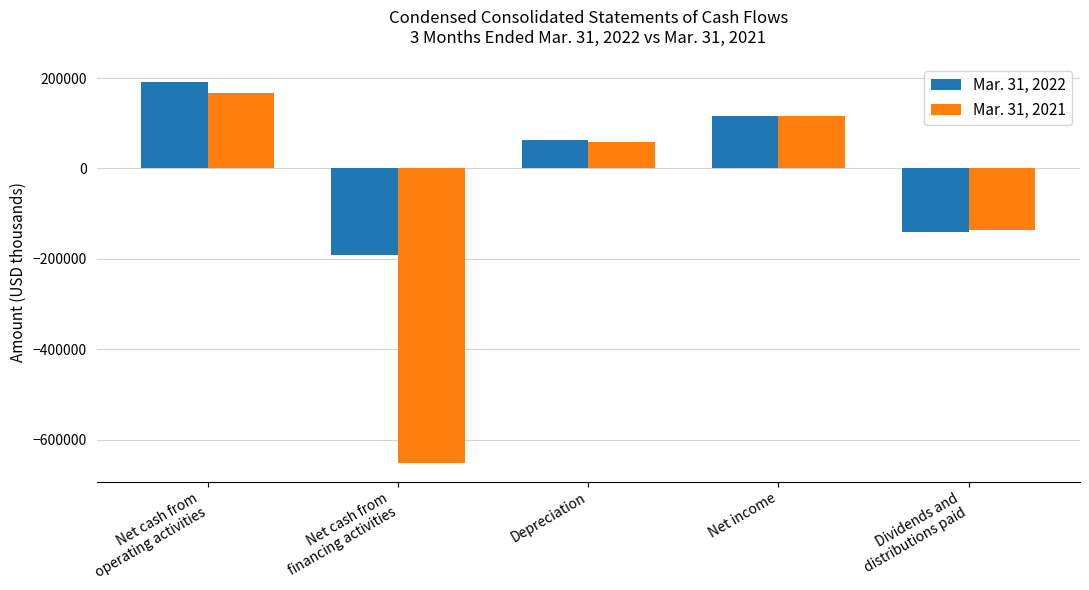

Reading left to right, extract all data points from this chart.

Mar. 31, 2022: 190364	-190806	62821	116500	-140765
Mar. 31, 2021: 168072	-651226	57937	115409	-136484